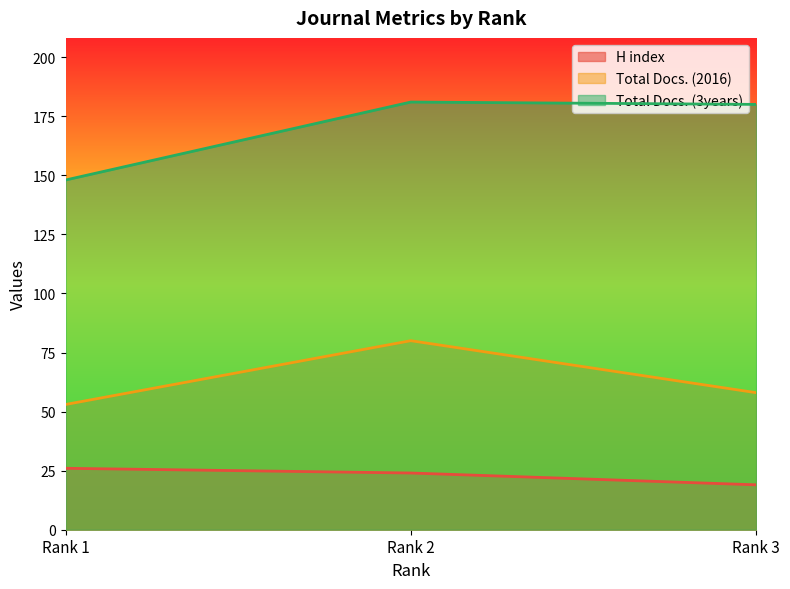

Which series has the largest range (max minus min)?

Total Docs. (3years)